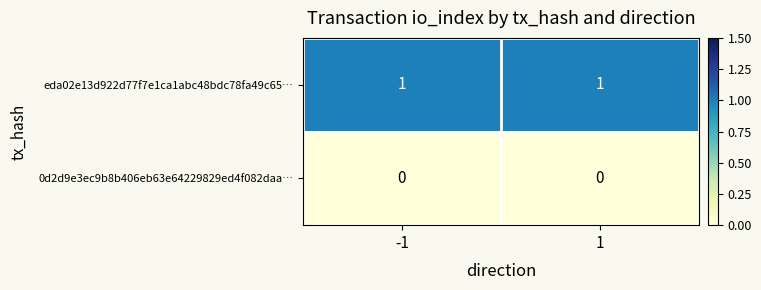

Reading right to left, extract all data points from this chart.

eda02e13d922d77f7e1ca1abc48bdc78fa49c65…: 1=1	-1=1
0d2d9e3ec9b8b406eb63e64229829ed4f082daa…: 1=0	-1=0